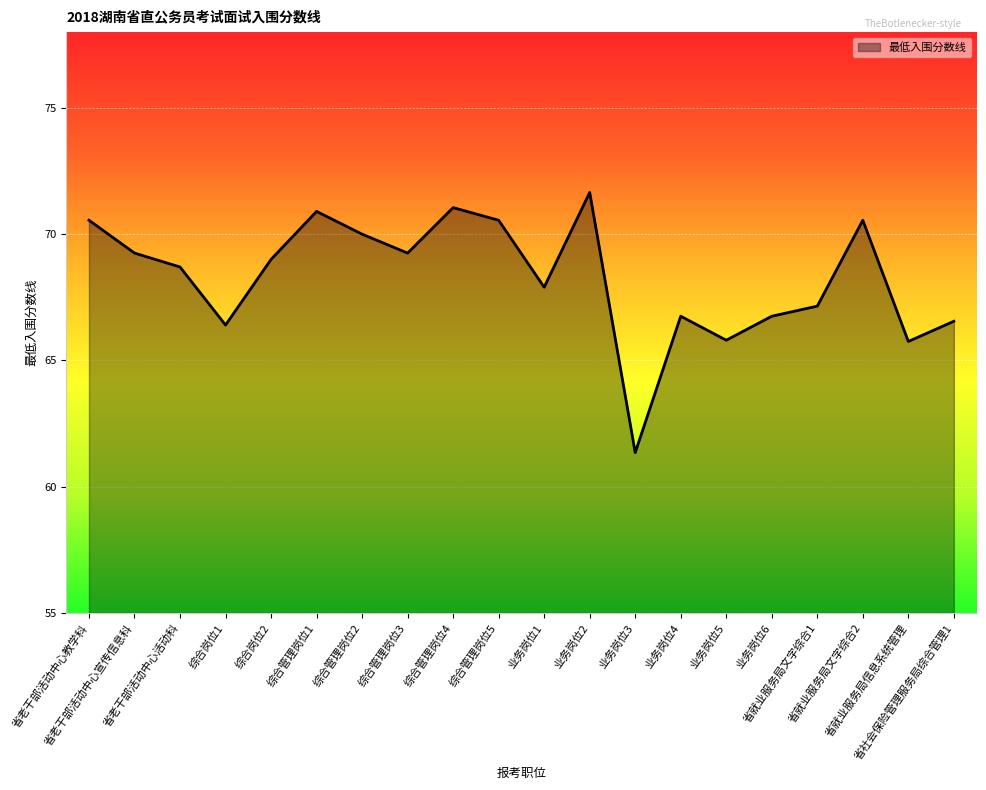

The chart shows a value of 70.5 at 省就业服务局文字综合2. True or false?

True